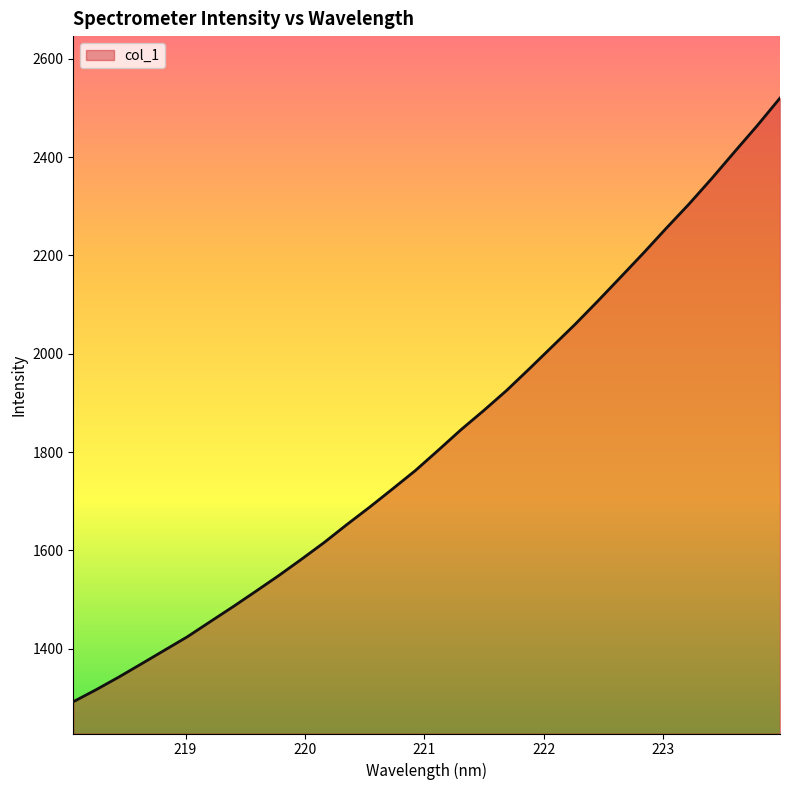

What is the maximum value shown in the chart?

2520.0